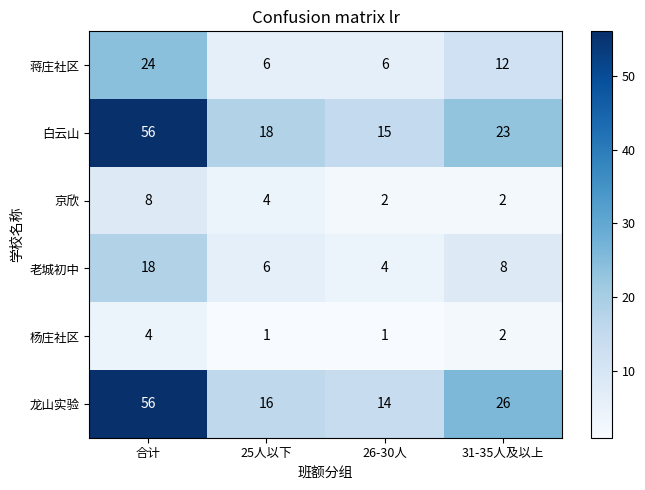

What is the total value across all series at 26-30人?

42